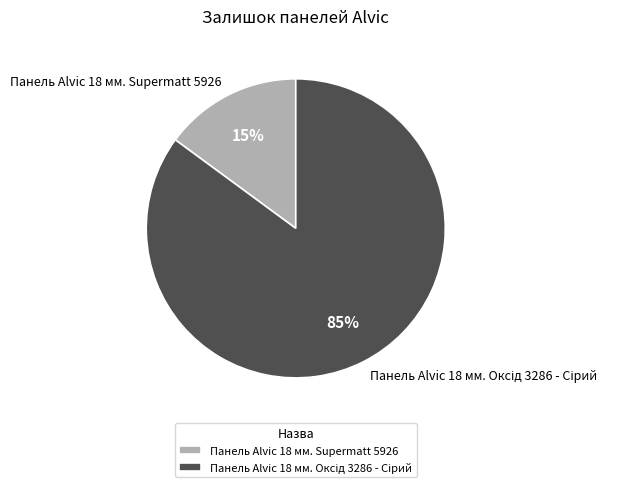

What percentage is the Панель Alvic 18 мм. Supermatt 5926 slice, to the nearest percent?

15%